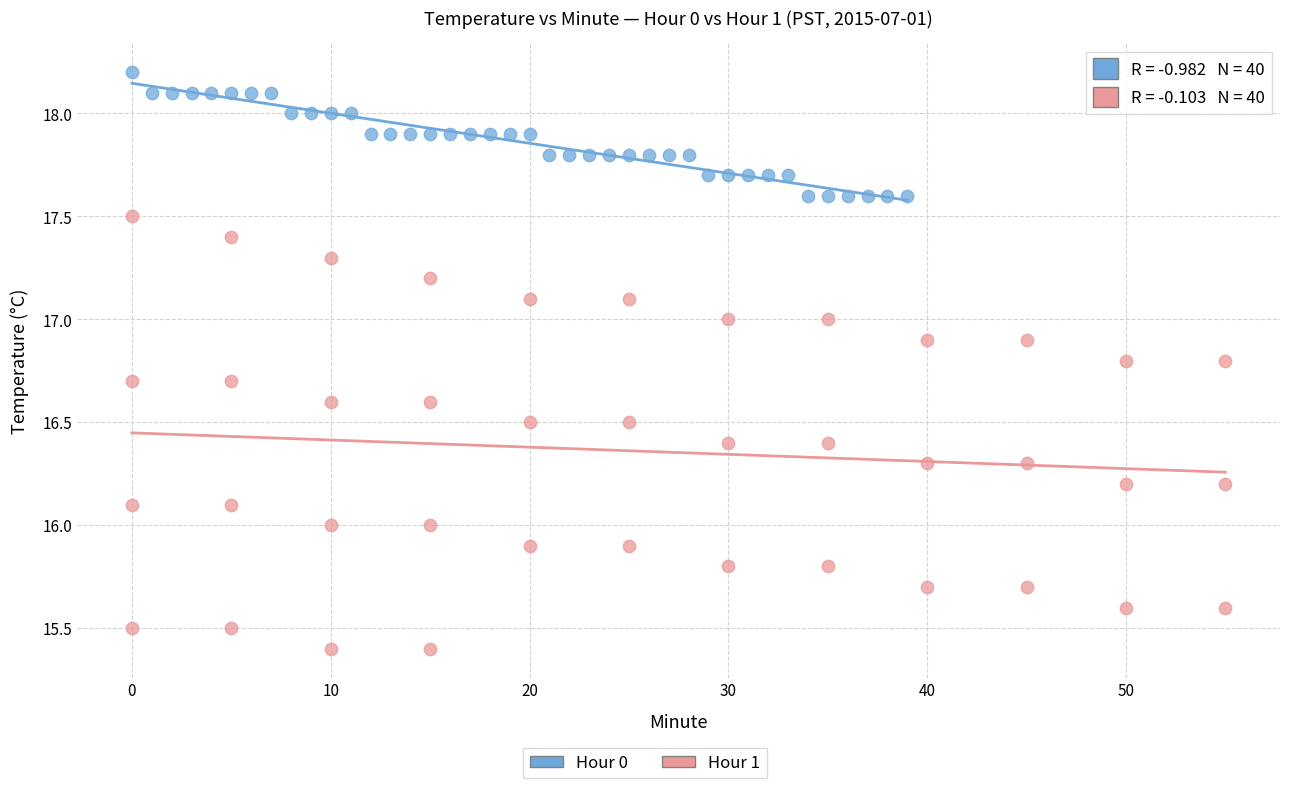

Which series contains the highest Y value?

Hour 0